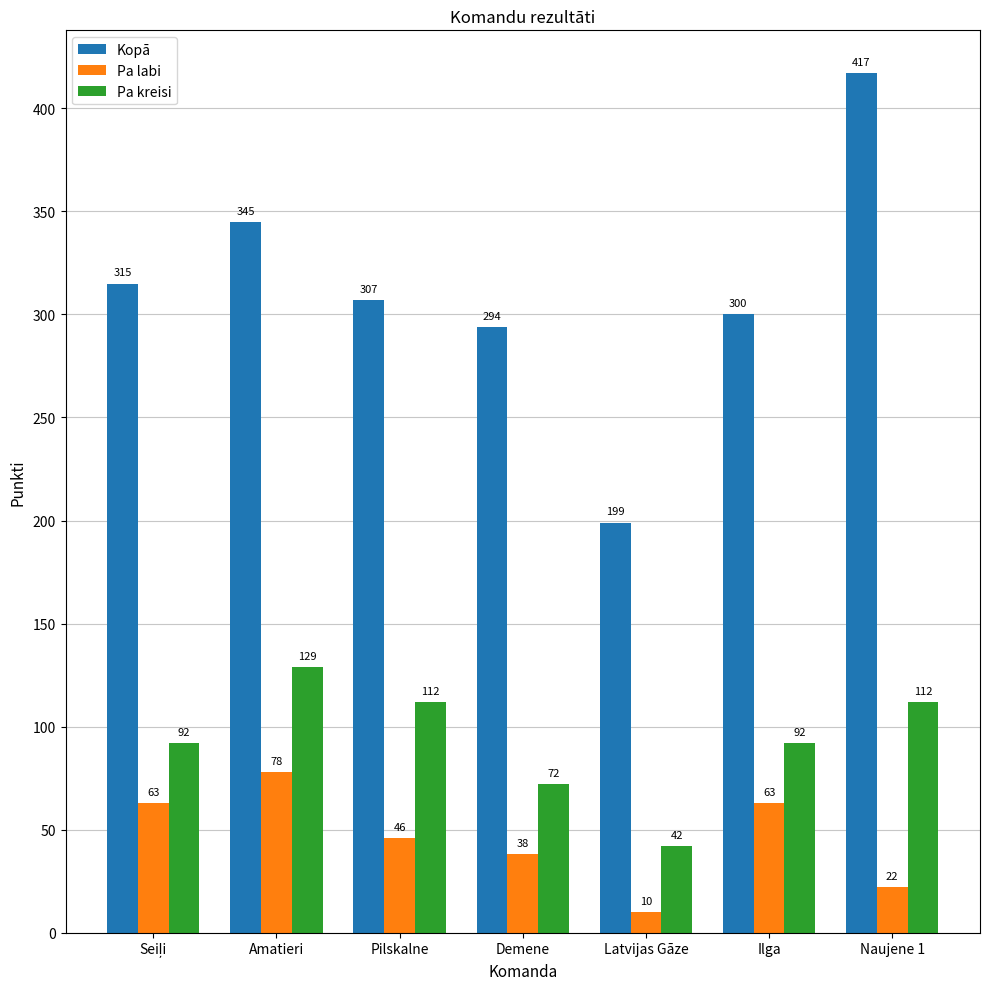

Rank the series by their maximum value, from lowest to highest.

Pa labi, Pa kreisi, Kopā